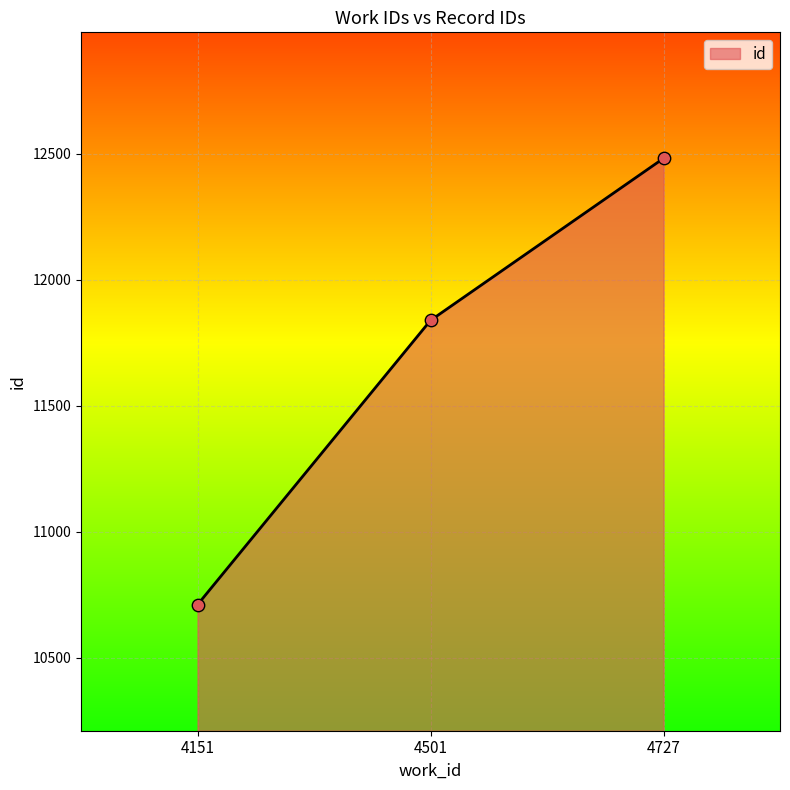

Approximately how many times larger is the value at 4151 compared to 4727?

0.9